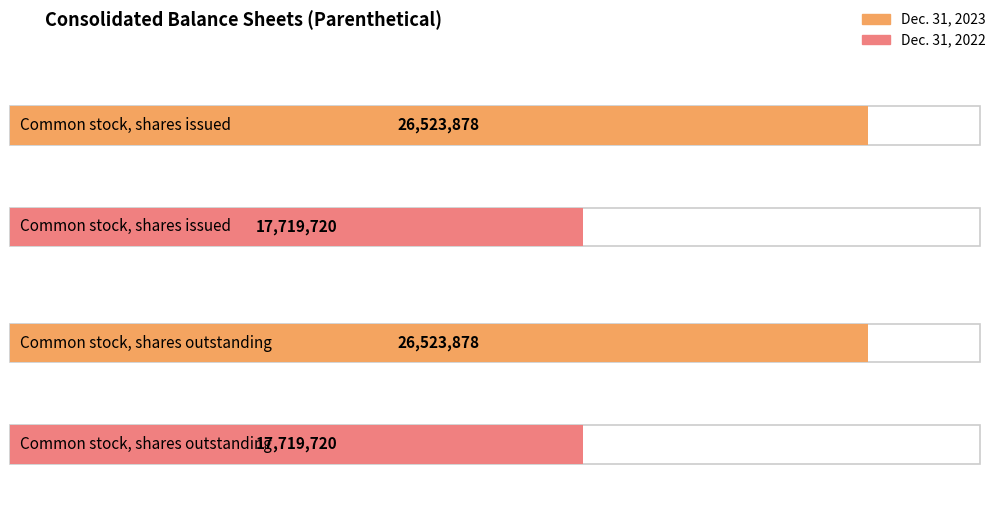

Reading left to right, transcribe all the data shown in this chart.

Dec. 31, 2023: 26523878	26523878
Dec. 31, 2022: 17719720	17719720